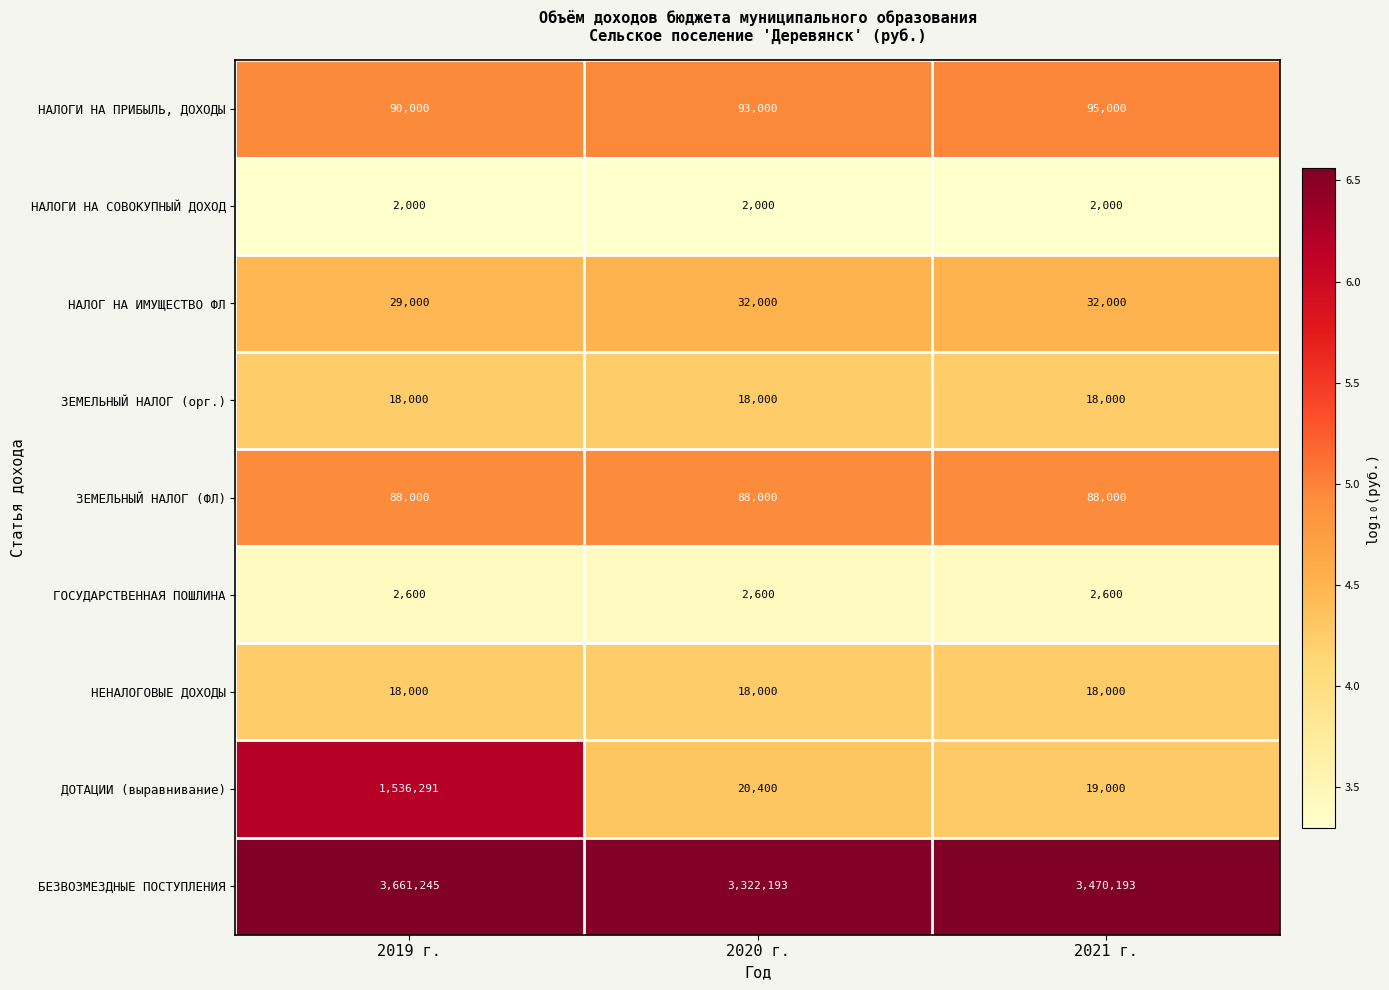

True or false: ДОТАЦИИ (выравнивание) has a value of 19000 at 2021 г..

True